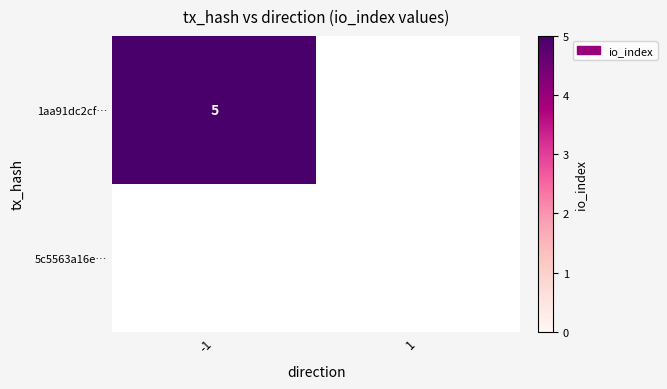

At how many categories does at least one series exceed 3?

1